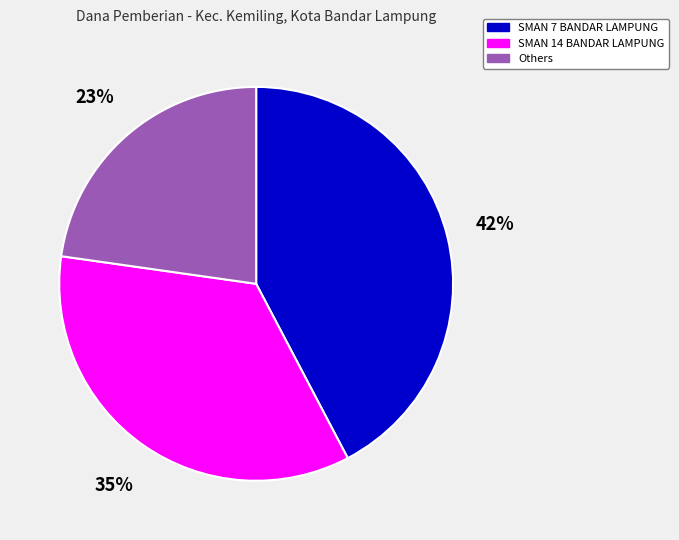

Is there any slice that represents more than half of the pie?

No